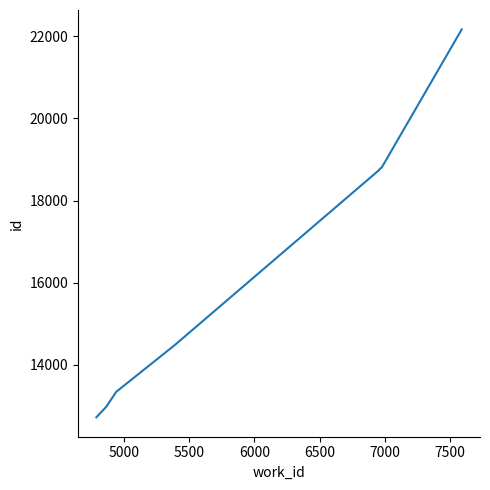

True or false: the data shows 30859 at 9.

False